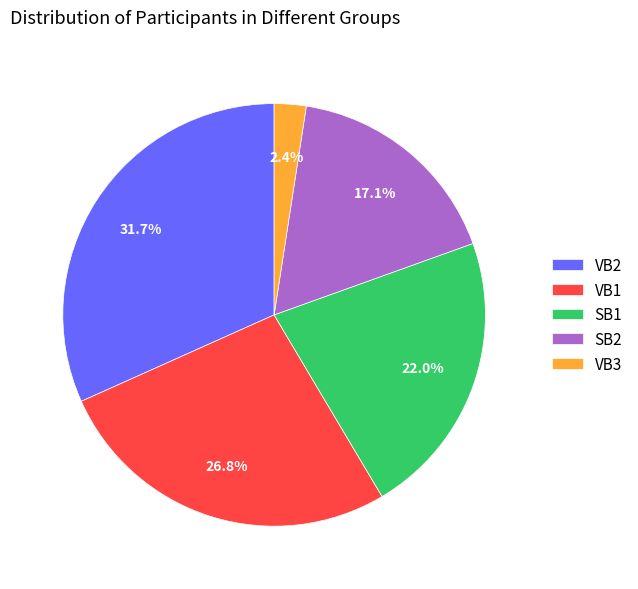

Is it true that SB2 is 11% of the pie?

False